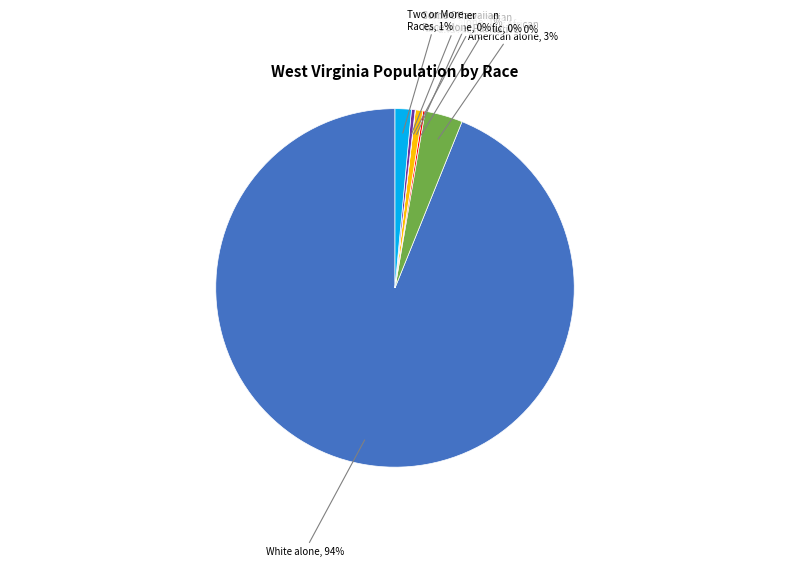

Which has a higher value, Black or African American alone, 3% or Some Other Race alone, 0%?

Black or African American alone, 3%